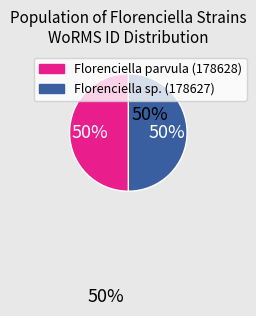

To the nearest percent, what is the average slice percentage?

50%